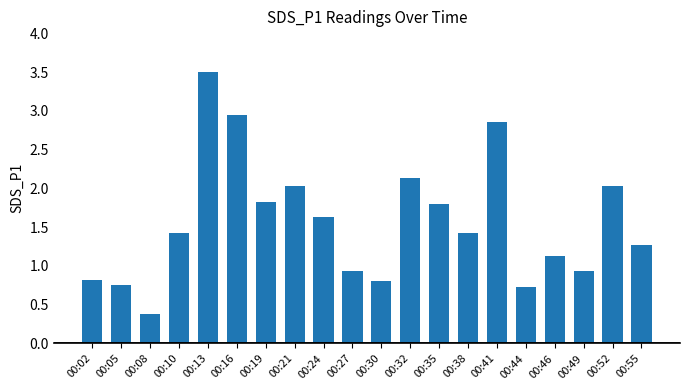

What value does the data have at 00:46?

1.1